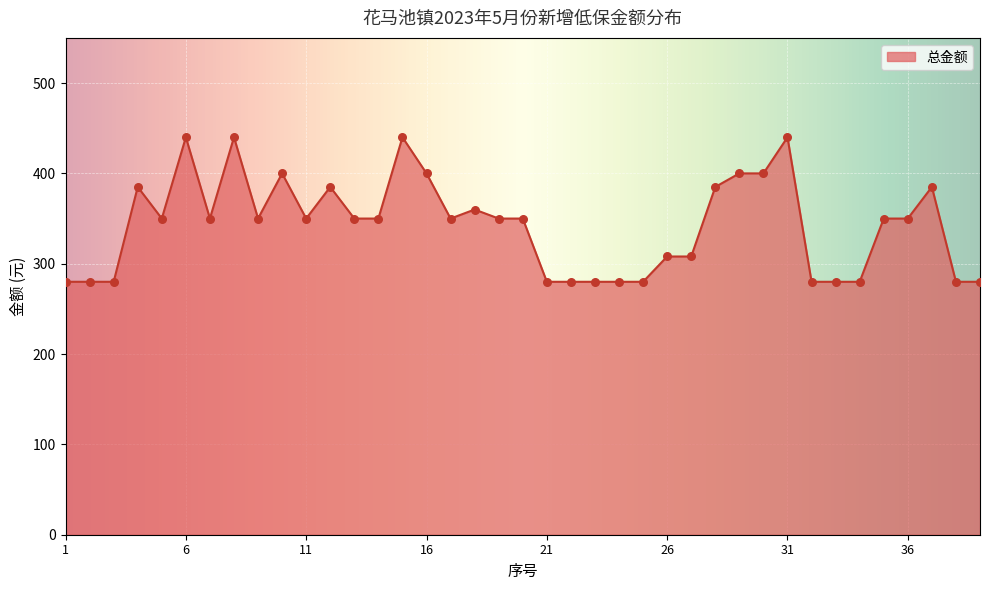

What is the minimum value shown in the chart?

280